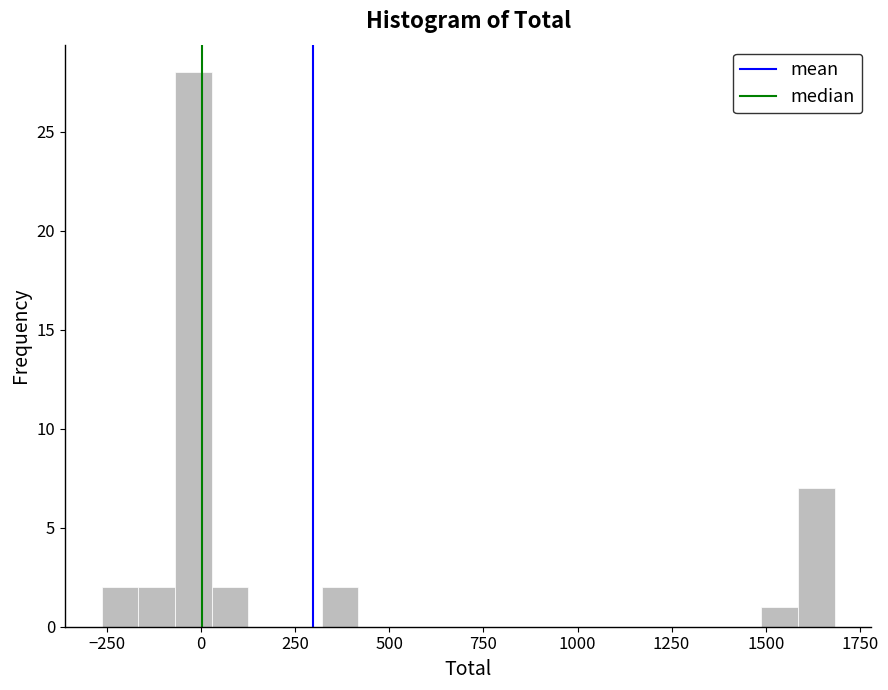

Read against the x-axis, roughly where is the centre of the tallest bar?

0